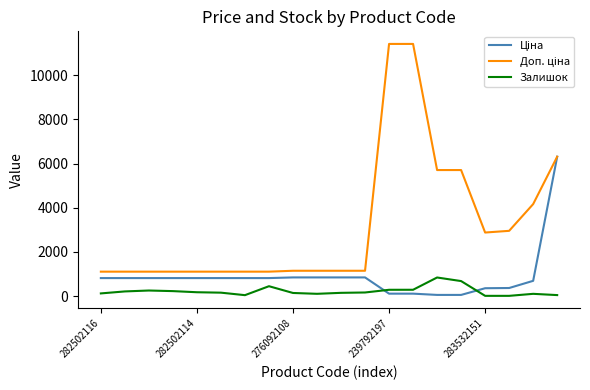

What is the highest value of the Залишок series?

845.0